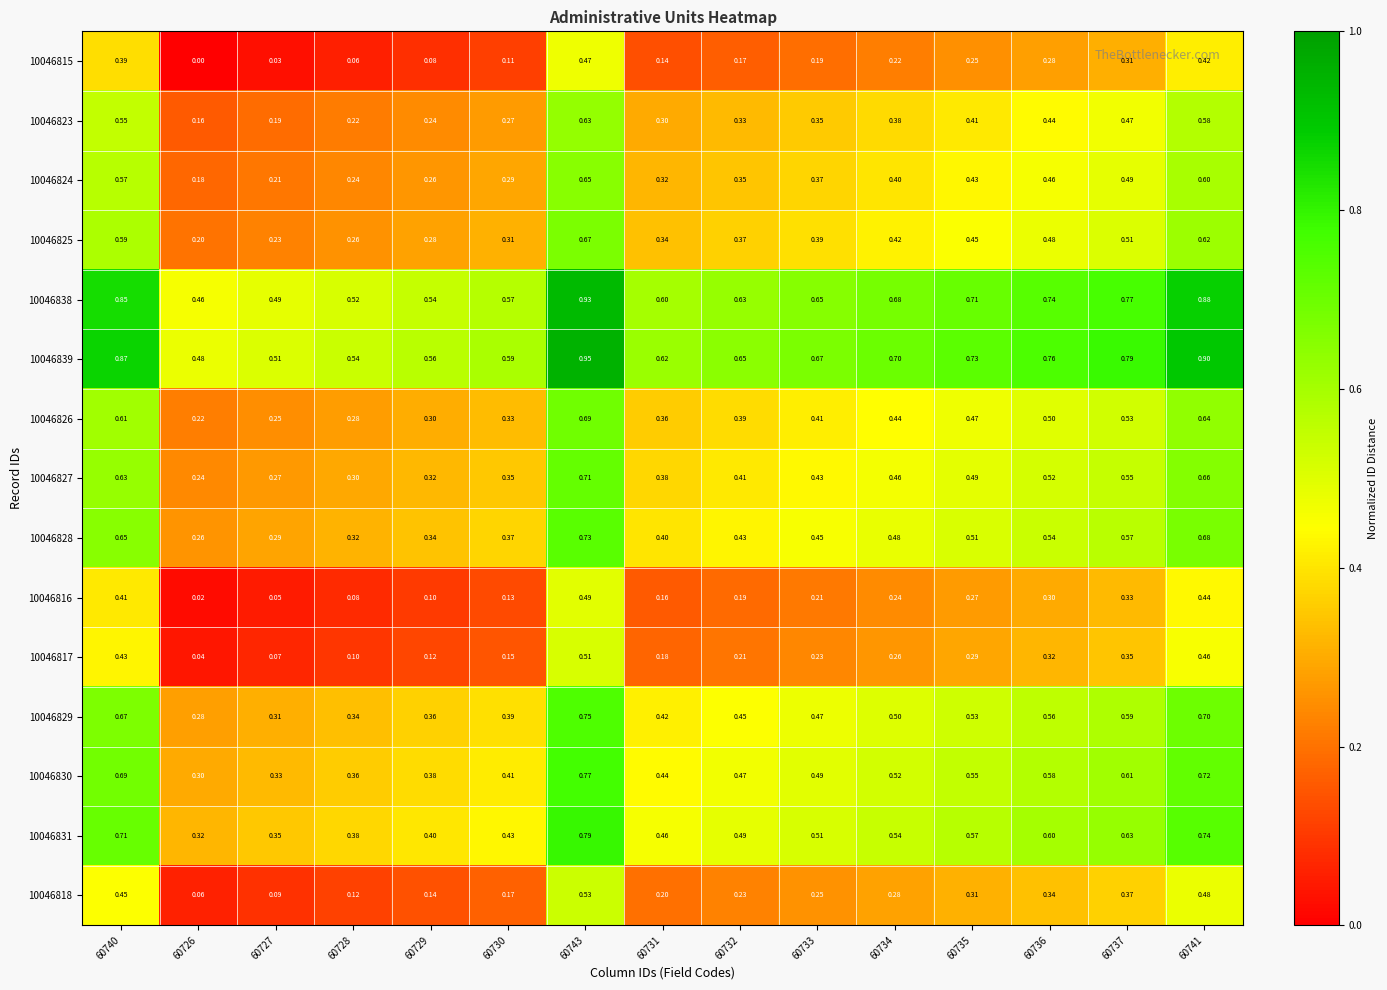

Is the value of 10046827 at 60731 greater than the value of 10046828 at 60741?

No